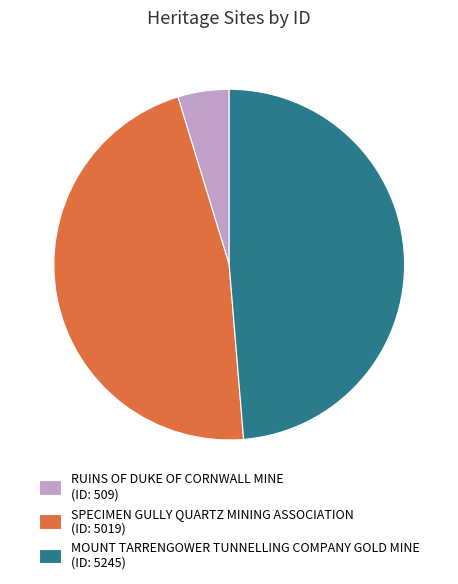

Combined, do RUINS OF DUKE OF CORNWALL MINE and SPECIMEN GULLY QUARTZ MINING ASSOCIATION account for over 50%?

Yes